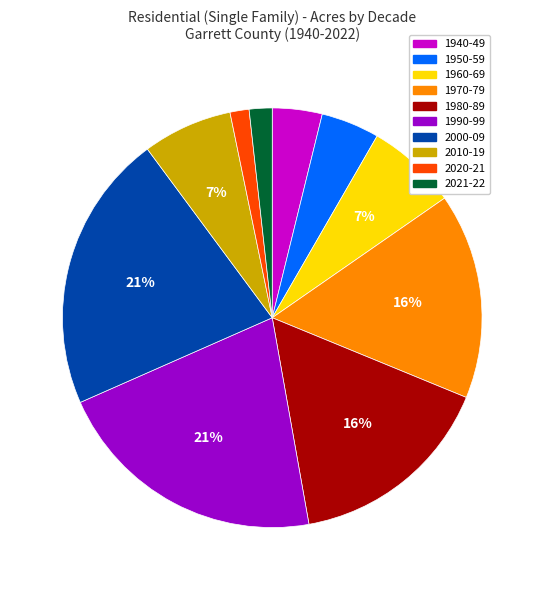

Is there any slice that represents more than half of the pie?

No